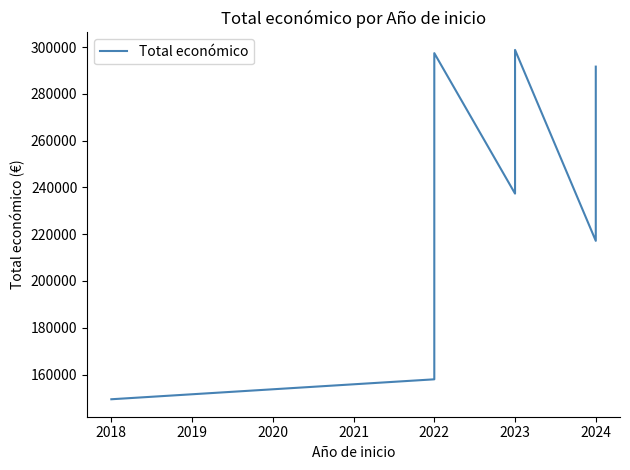

The value at 2022 is 113259. True or false?

False